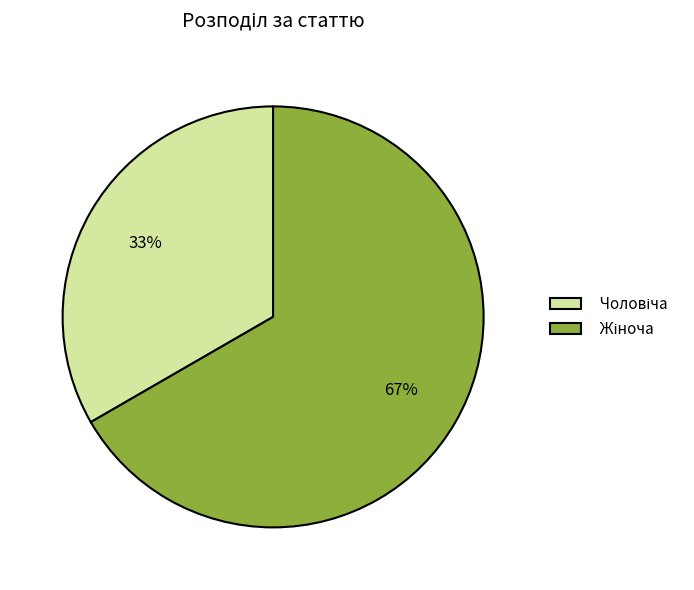

Is there a majority slice in this chart?

Yes